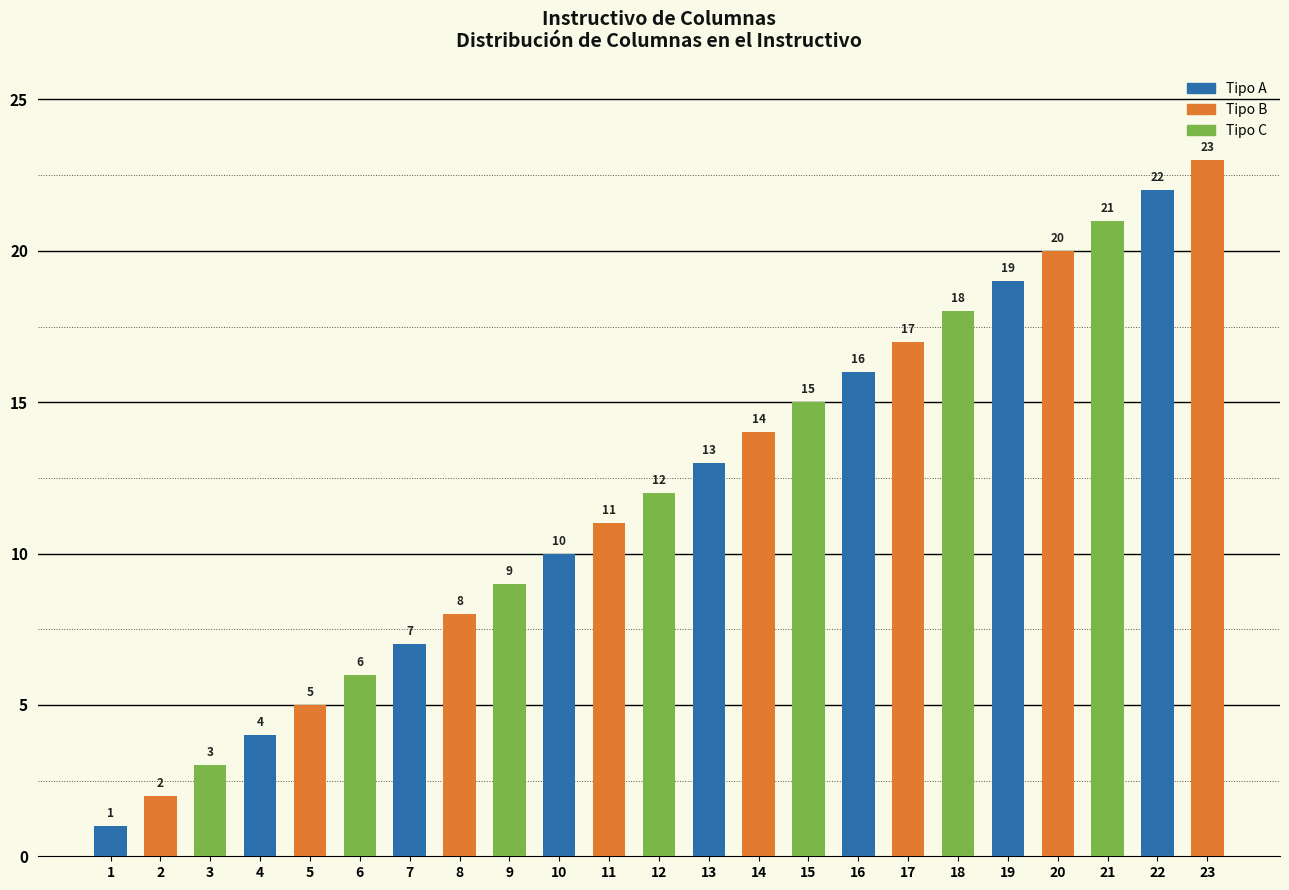

What are all the series names shown in the legend?

Tipo A, Tipo B, Tipo C